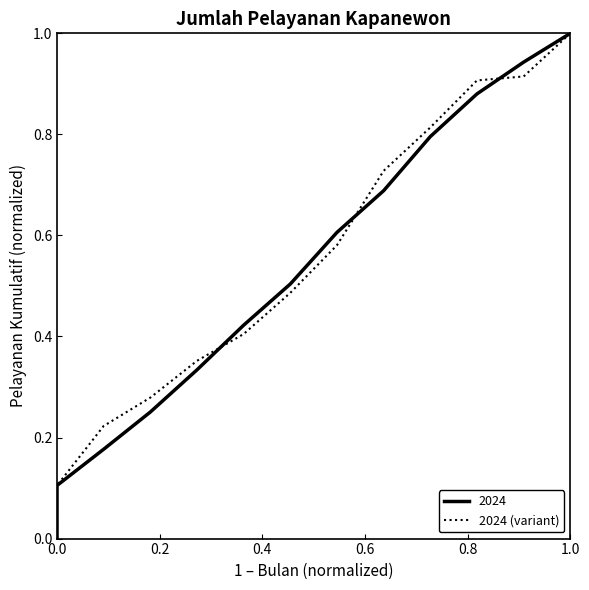

Reading left to right, transcribe all the data shown in this chart.

0.0	0.1	0.2	0.3	0.4	0.4	0.5	0.6	0.7	0.8	0.9	0.9	1.0